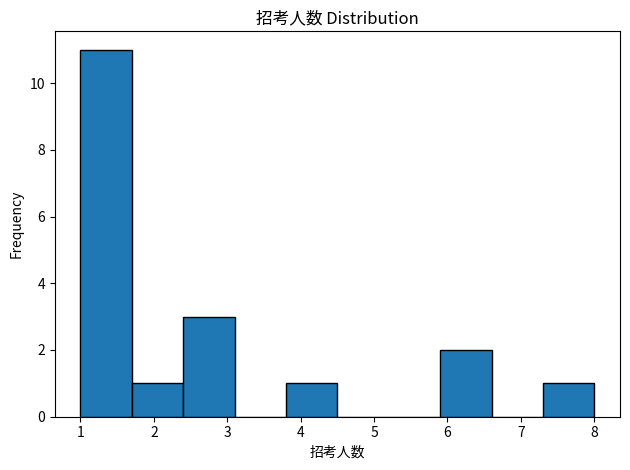

Reading left to right, list every bar in this chart as the range it spans on the x-axis followed by its height. The values are not printed on the chart, so give them approximately, as read against the axis.

1.0 to 1.7: 11
1.7 to 2.4: 1
2.4 to 3.1: 3
3.1 to 3.8: 0
3.8 to 4.5: 1
4.5 to 5.2: 0
5.2 to 5.9: 0
5.9 to 6.6: 2
6.6 to 7.3: 0
7.3 to 8.0: 1